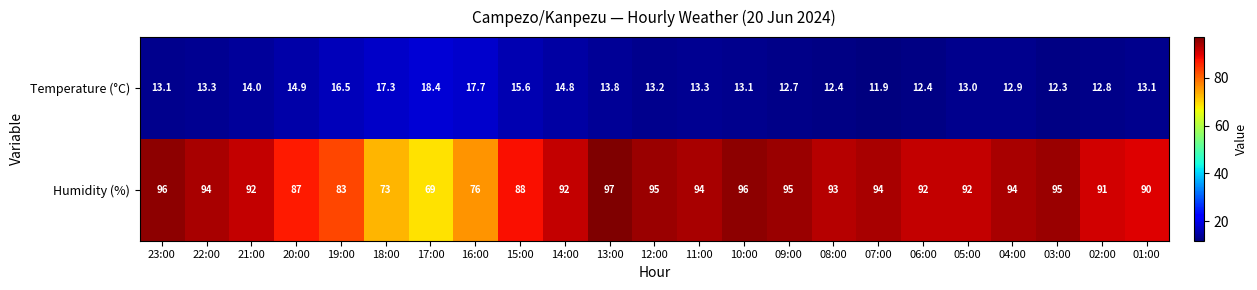

Read the Temperature (°C) value at 02:00.

12.8